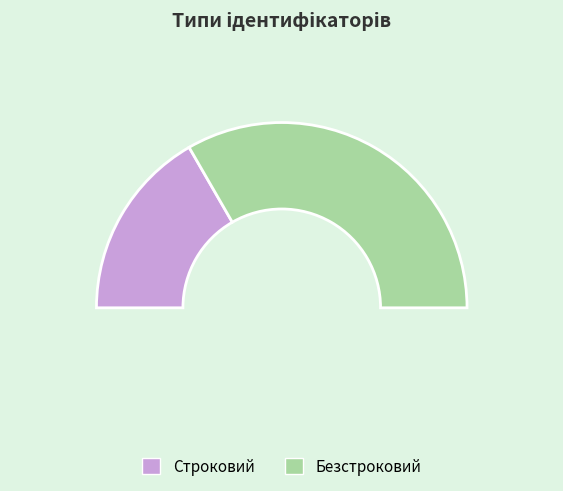

Count the number of slices in the pie.

2